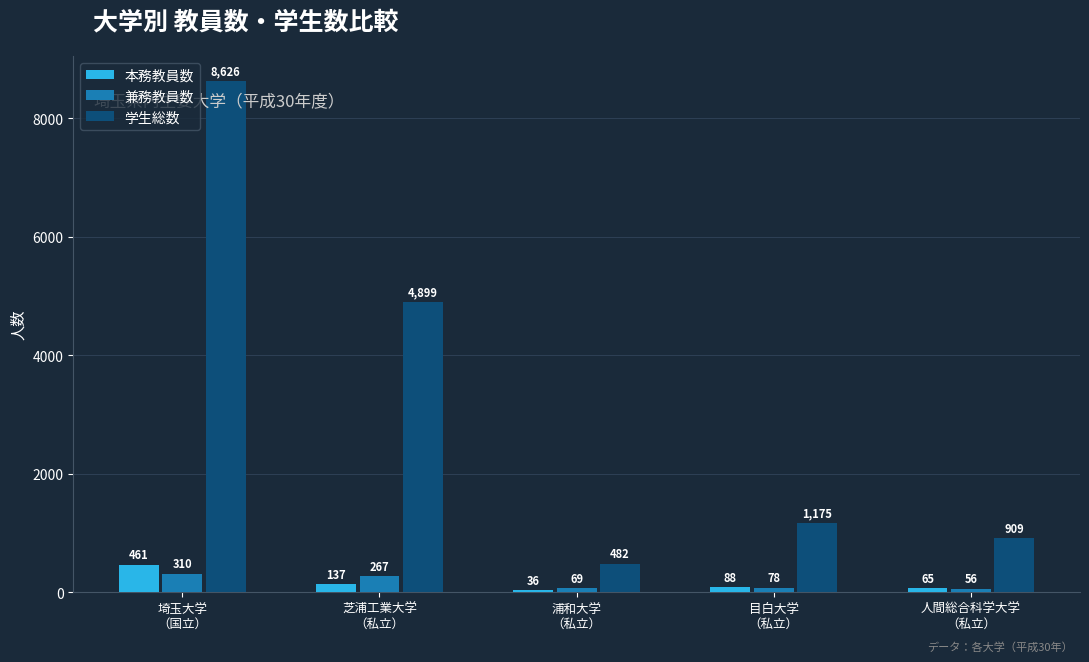

What are all the series names shown in the legend?

本務教員数, 兼務教員数, 学生総数